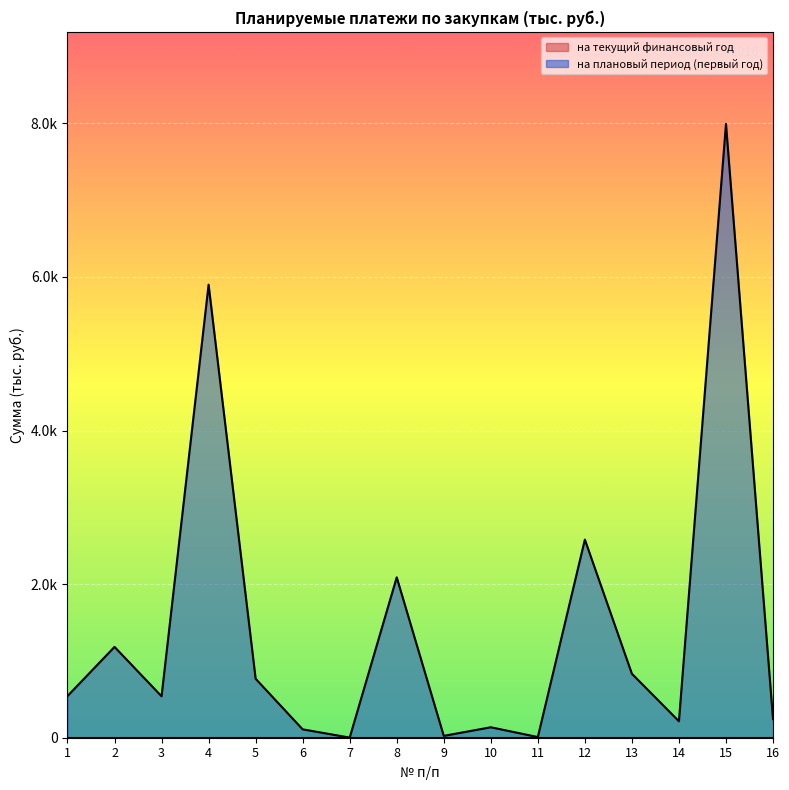

What is the change in value from 1 to 11?

-533.8